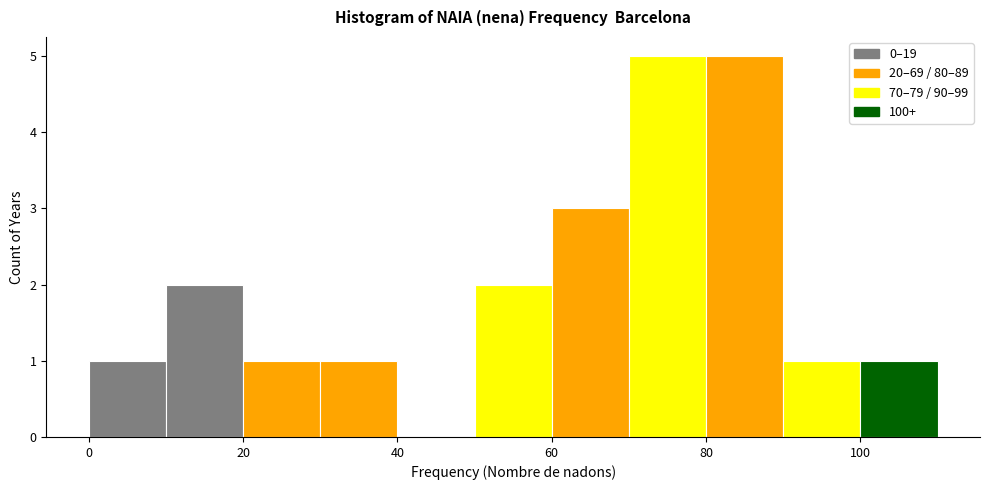

Reading left to right, transcribe this chart: for each bar, give the range it covers on the x-axis and its height. The values are not printed on the chart, so give them approximately, as read against the axis.

0 to 10: 1
10 to 20: 2
20 to 30: 1
30 to 40: 1
40 to 50: 0
50 to 60: 2
60 to 70: 3
70 to 80: 5
80 to 90: 5
90 to 100: 1
100 to 110: 1